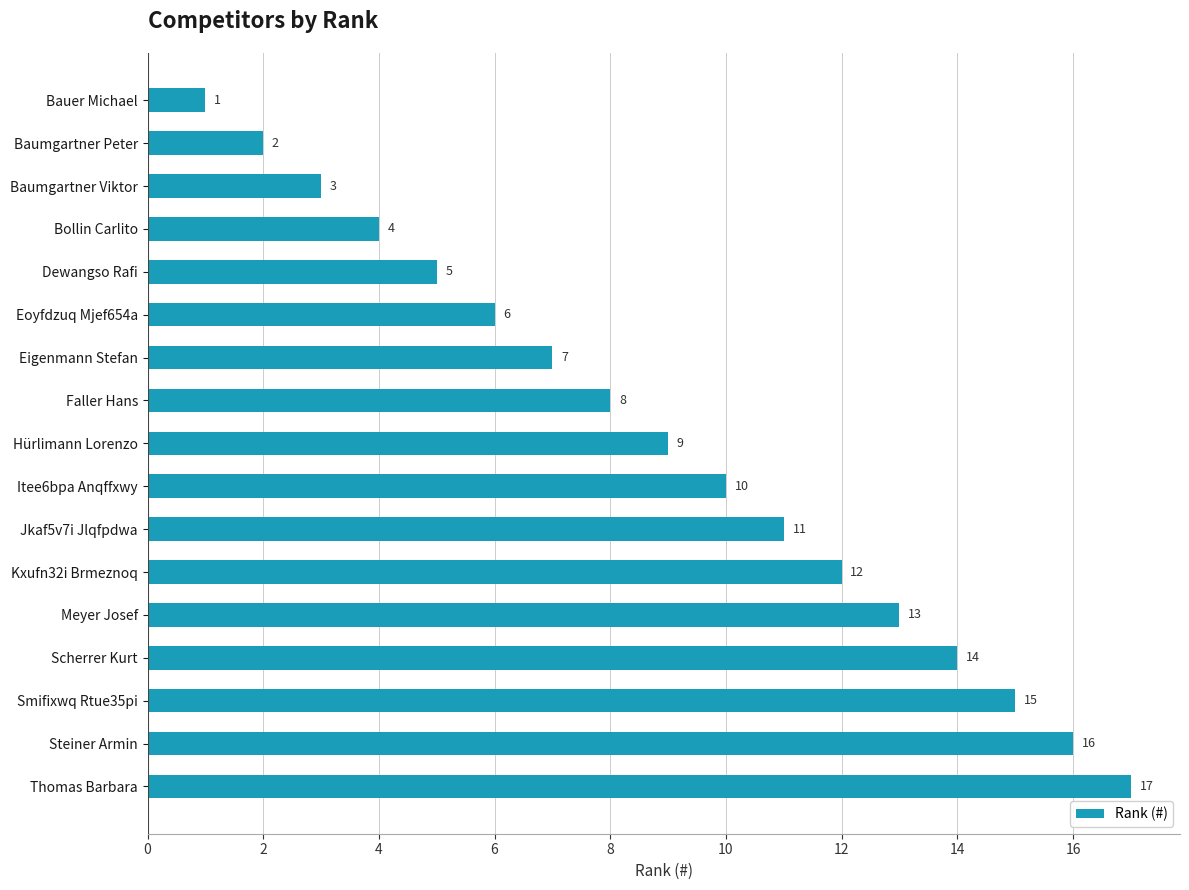

Which has a higher value, Dewangso Rafi or Baumgartner Peter?

Dewangso Rafi